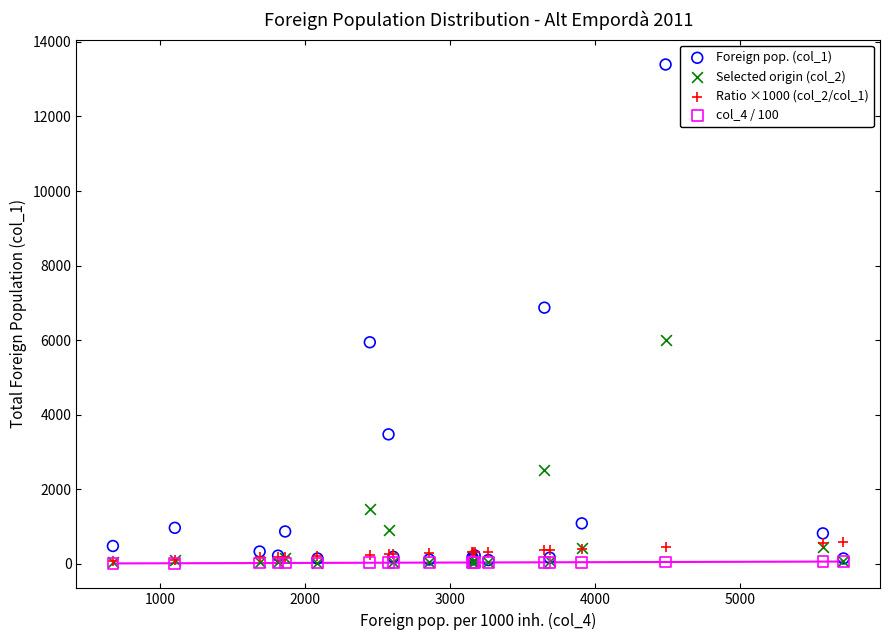

Across all series, what Y value is closest to 6700?

6870.0